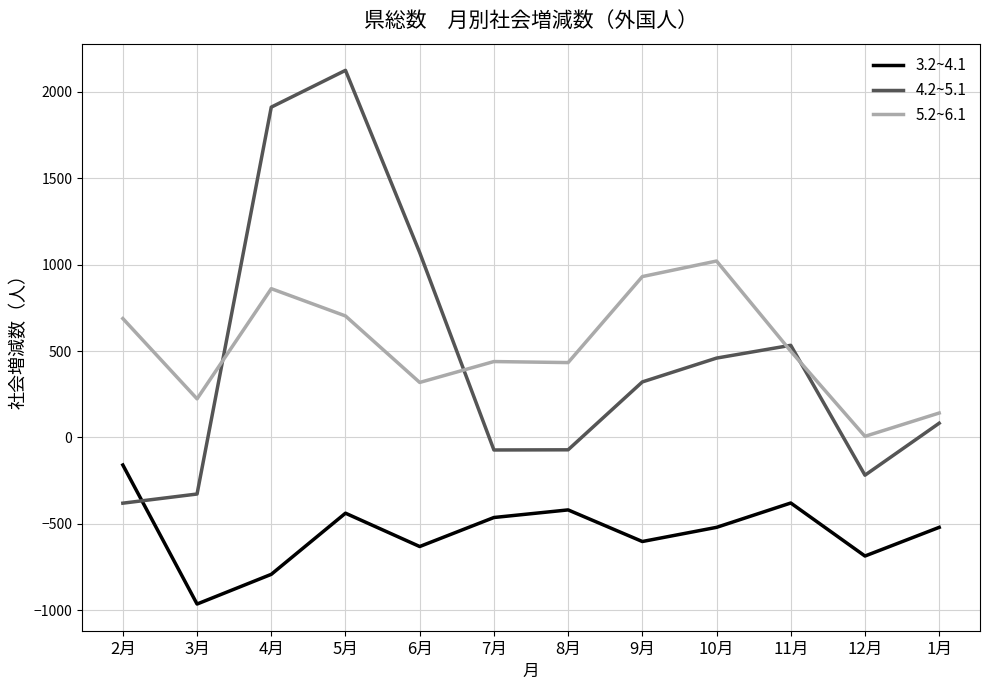

What is the sum of the 5.2~6.1 values at 12月 and 2月?

694